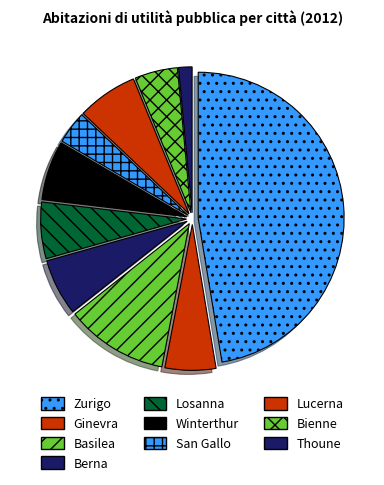

Do Basilea and Thoune together represent more than half of the pie?

No